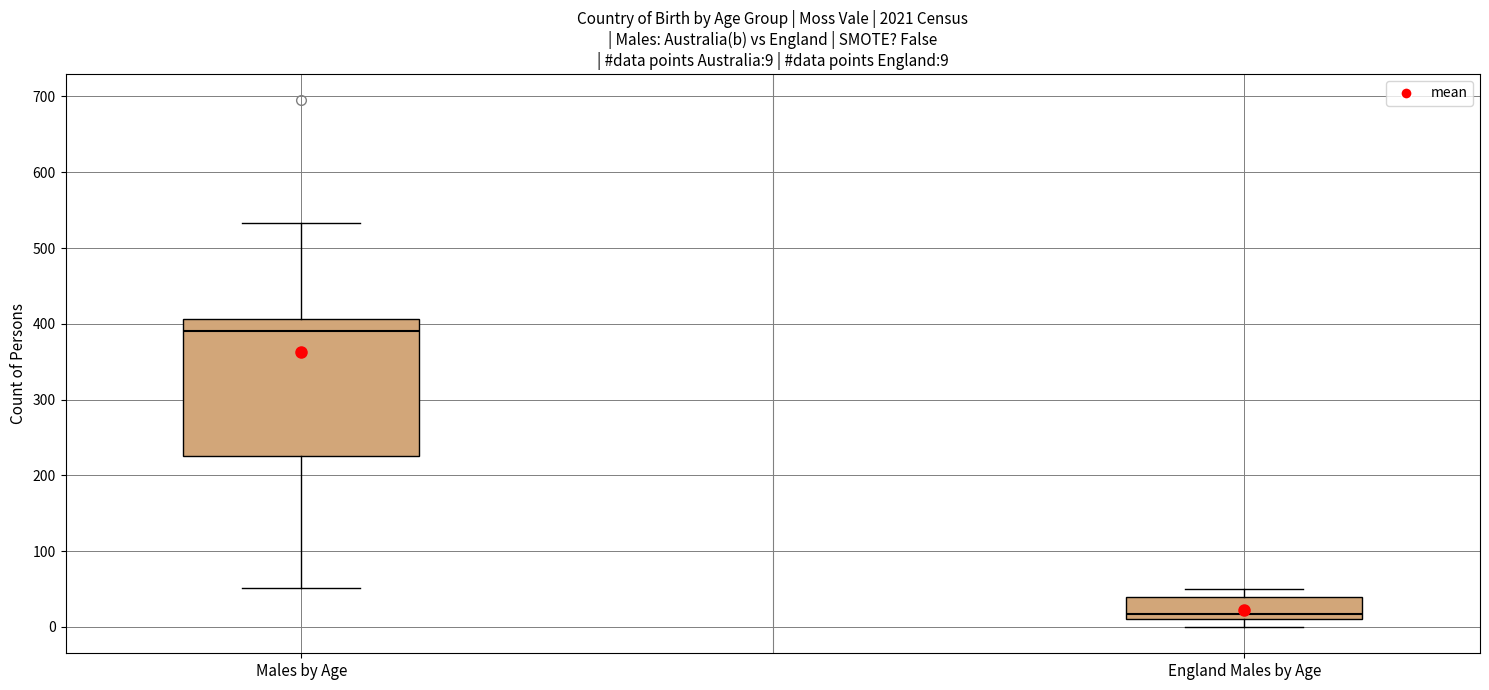

Which box has the highest median line?

Males by Age